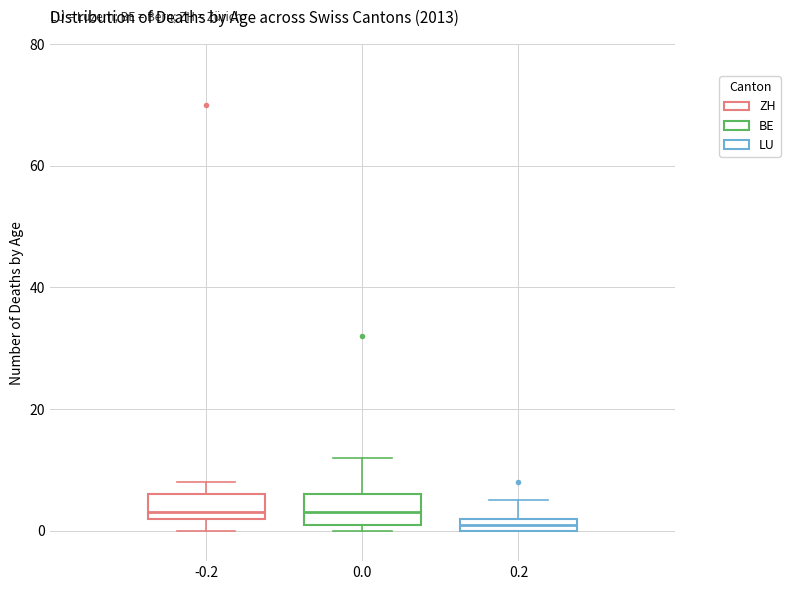

Which box has the lowest median line?

0.2